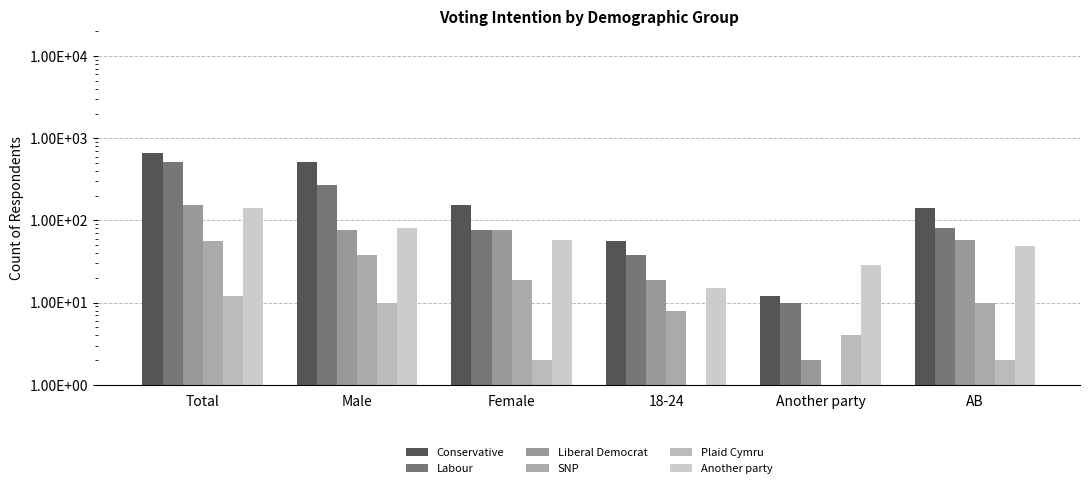

How many categories are shown in the chart?

6